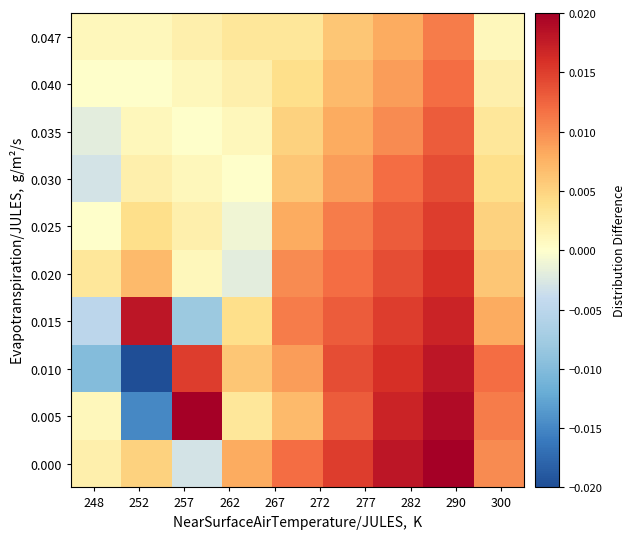

List the series in order of their peak value, lowest first.

0.047, 0.040, 0.035, 0.030, 0.025, 0.020, 0.010, 0.015, 0.000, 0.005